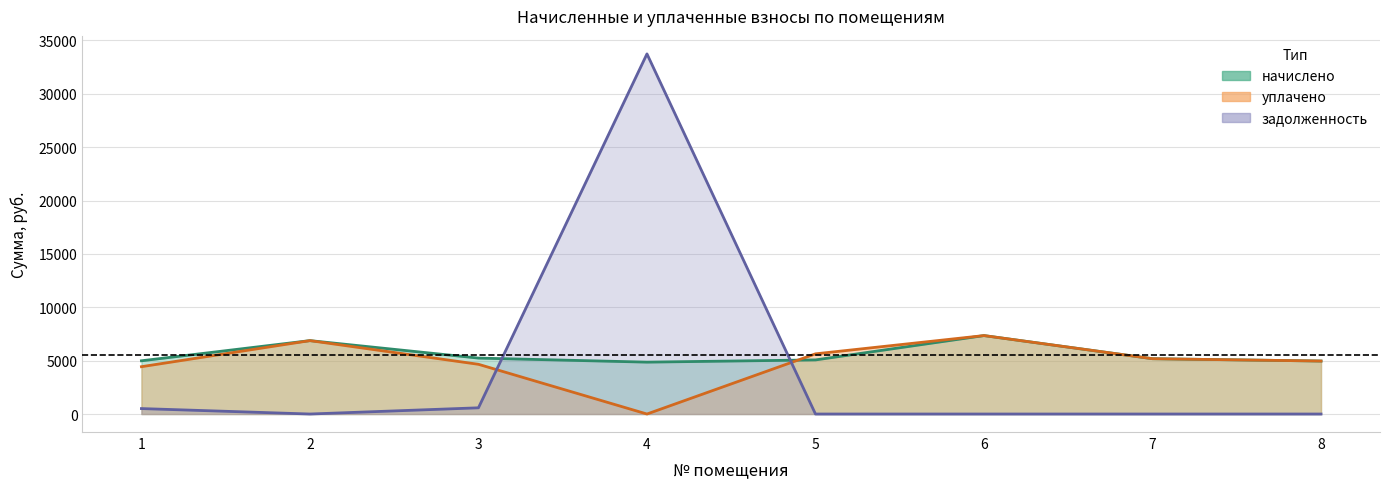

How many interior local valleys does the задолженность series have?

1